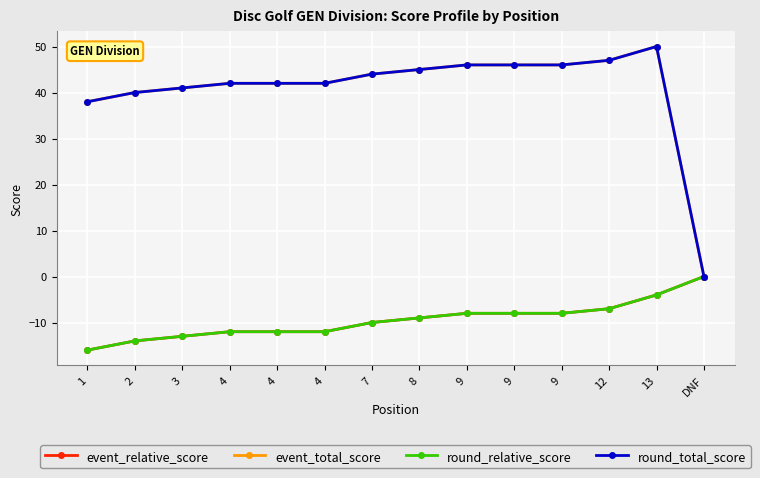

What is the sum of the event_total_score values at 9 and 7?

90